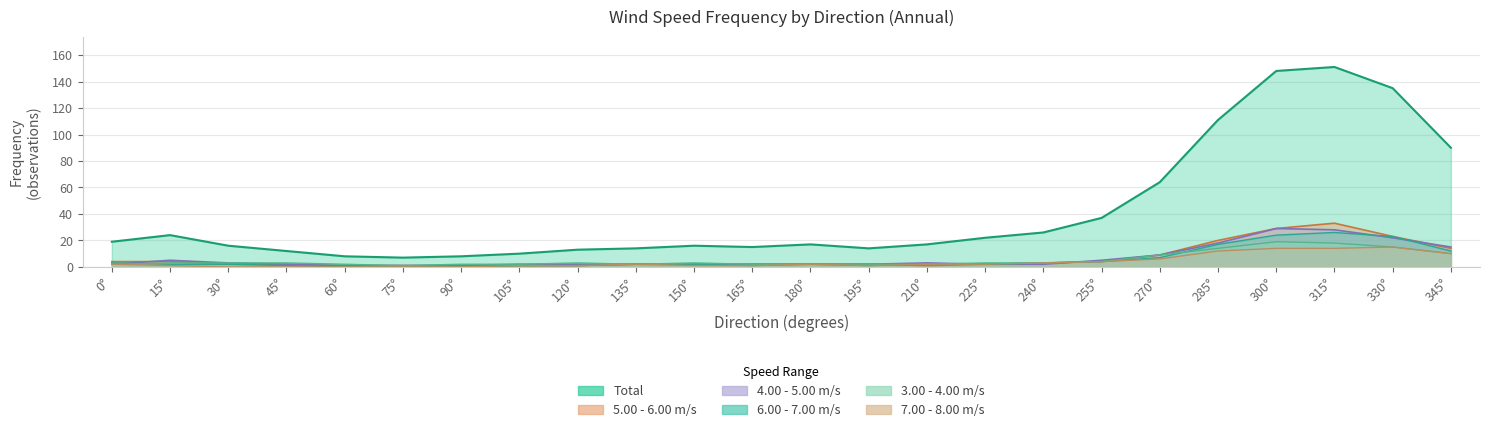

What is the sum of all 4.00 -  5.00 values?

162